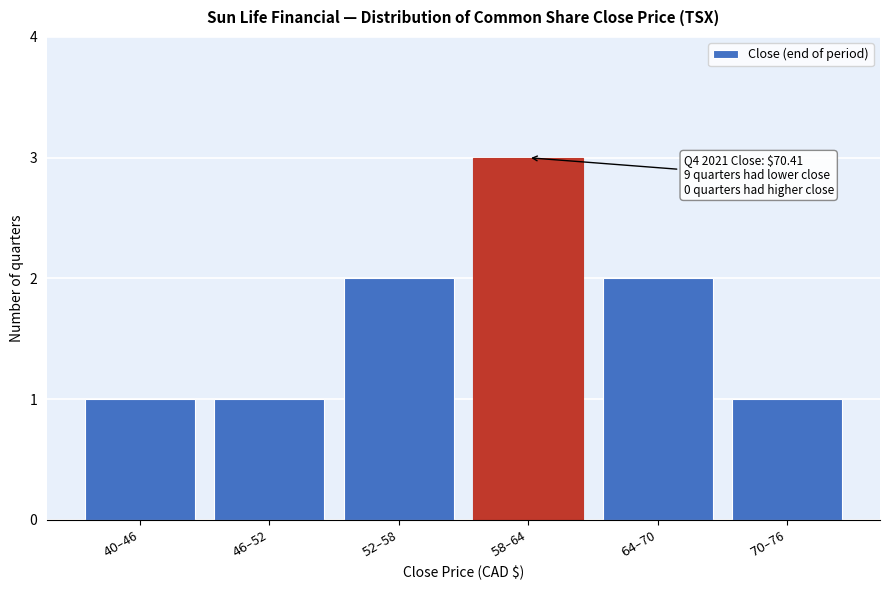

Reading left to right, transcribe all the data shown in this chart.

1	1	2	3	2	1